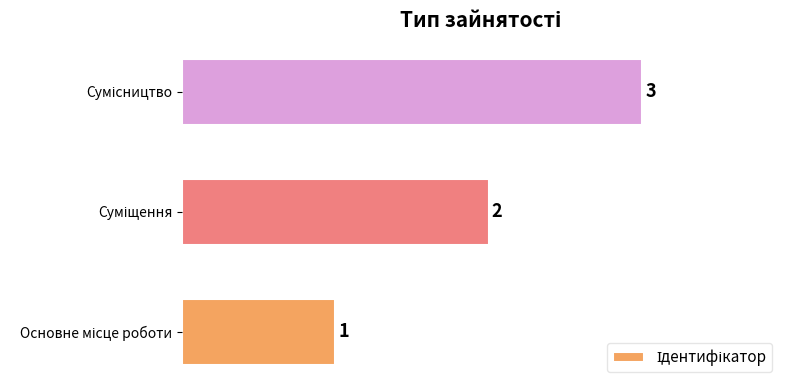

Count the values in the range 1 to 3.

3